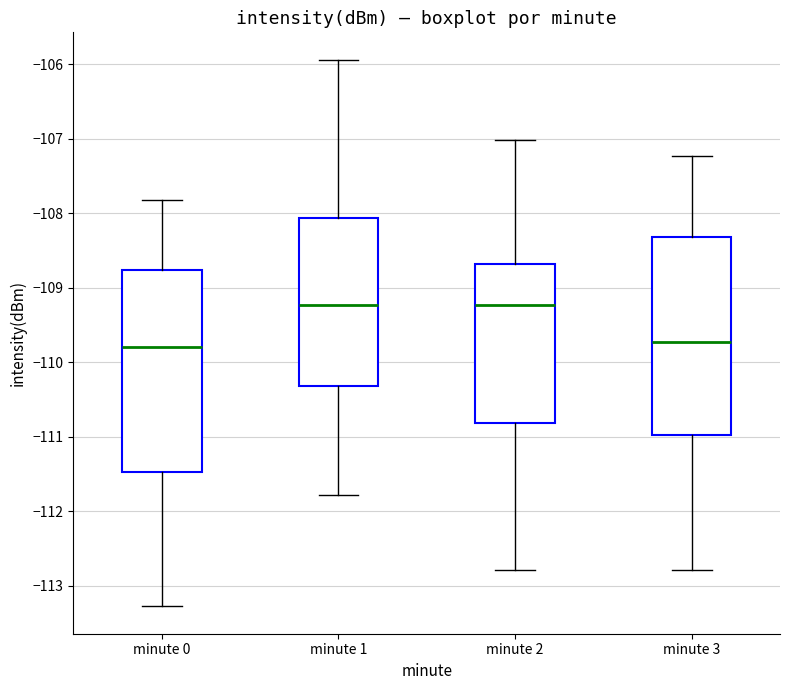

Reading left to right, transcribe this box plot: for each box, give where its median line is, the range the box spans, and where its two whiskers end, as read against the y-axis. The values are not printed on the chart, so give them approximately, as read against the axis.

minute 0: median -109.8, box -111.5 to -108.8, whiskers -113.3 to -107.8
minute 1: median -109.2, box -110.3 to -108.1, whiskers -111.8 to -105.9
minute 2: median -109.2, box -110.8 to -108.7, whiskers -112.8 to -107.0
minute 3: median -109.7, box -111.0 to -108.3, whiskers -112.8 to -107.2